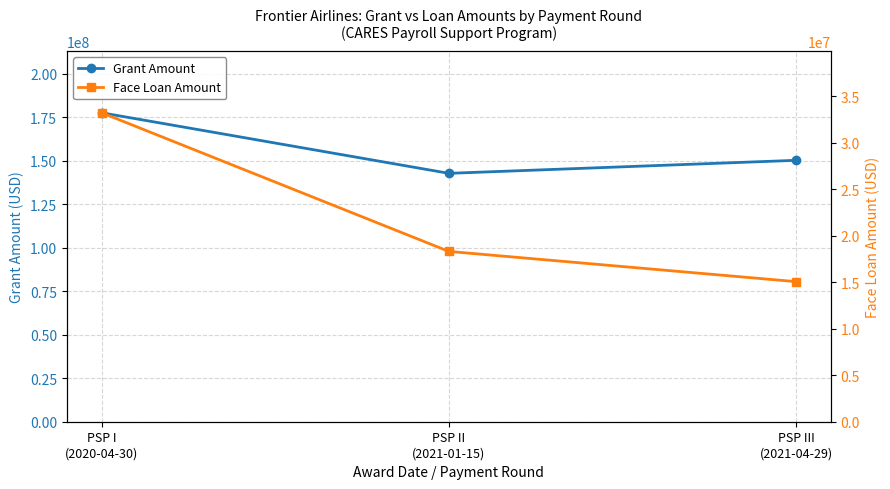

Where does the Face Loan Amount series first go above 18324939?

PSP I
(2020-04-30)